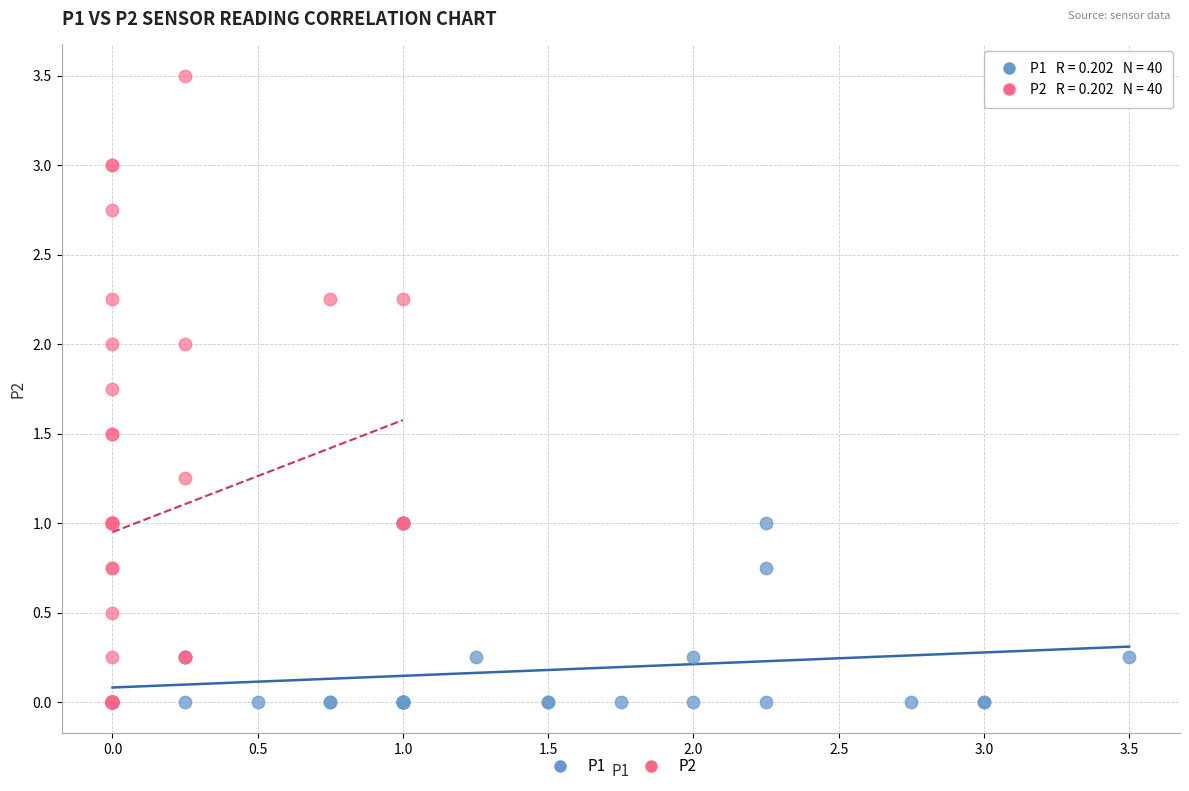

Which series contains the highest Y value?

P2